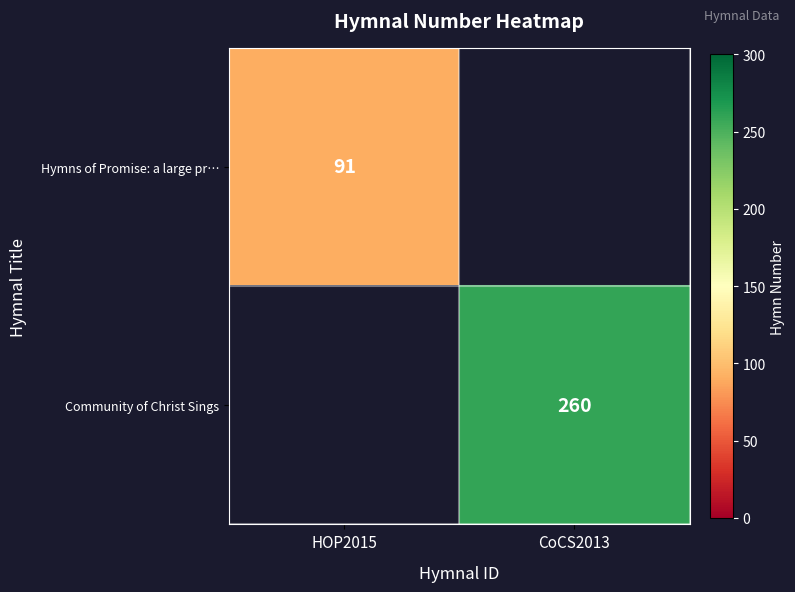

At which category does the chart reach its peak across all series?

CoCS2013